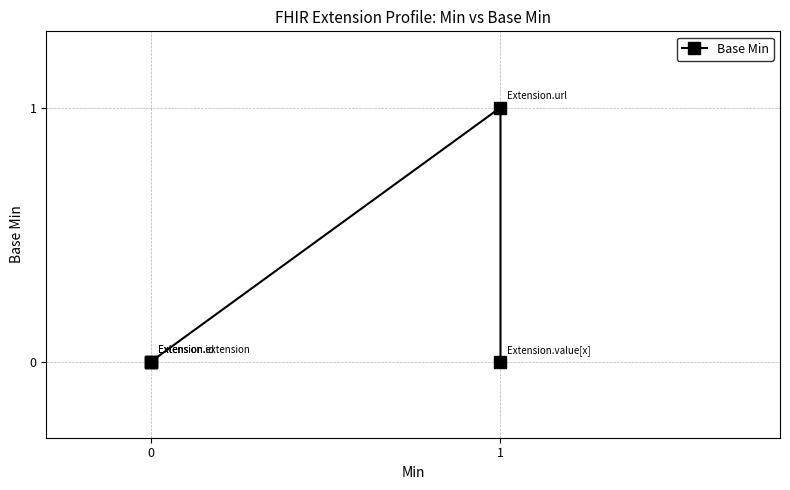

At which category does the data reach its first local peak?

1